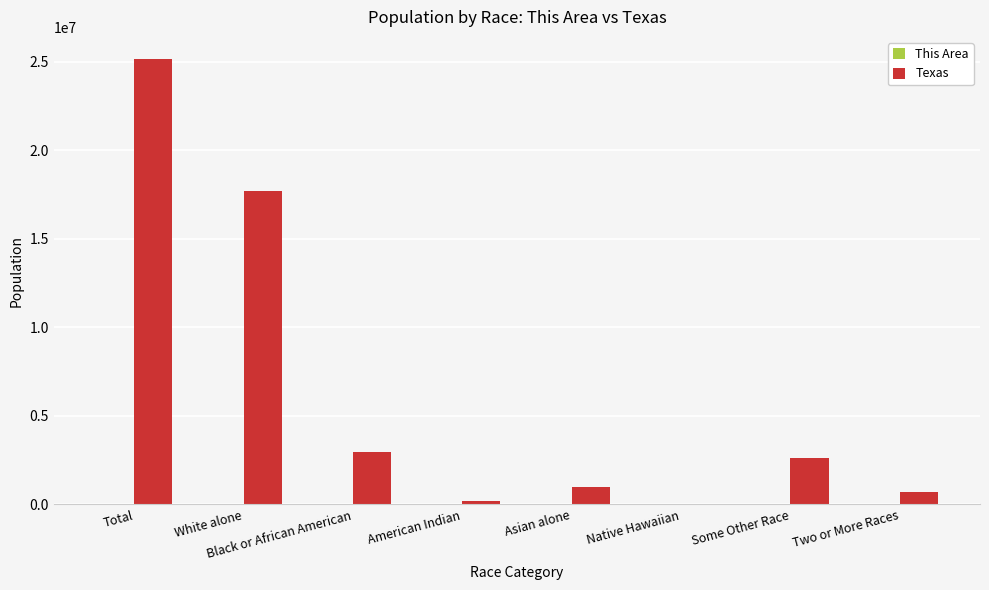

At which label does Texas first exceed 2628186?

Total